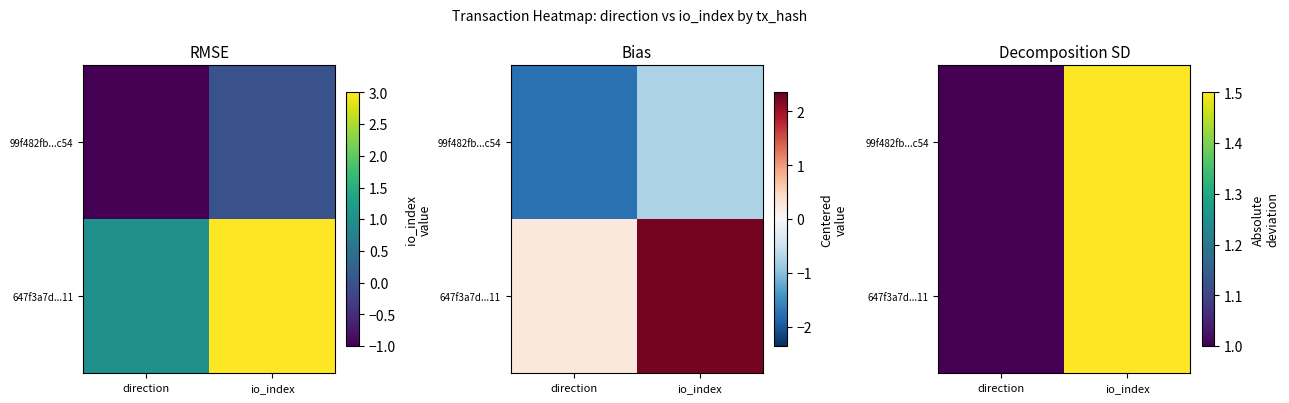

Count the 647f3a7d...11 values in the range 1 to 2.

2